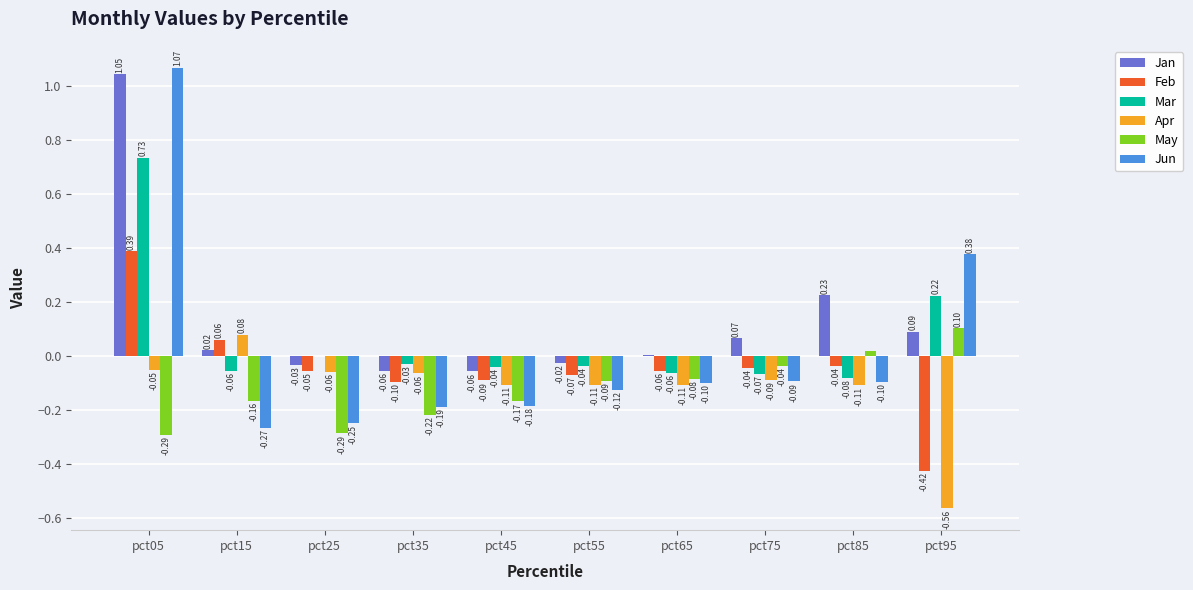

Are the bars grouped side by side (vs. stacked)?

Yes